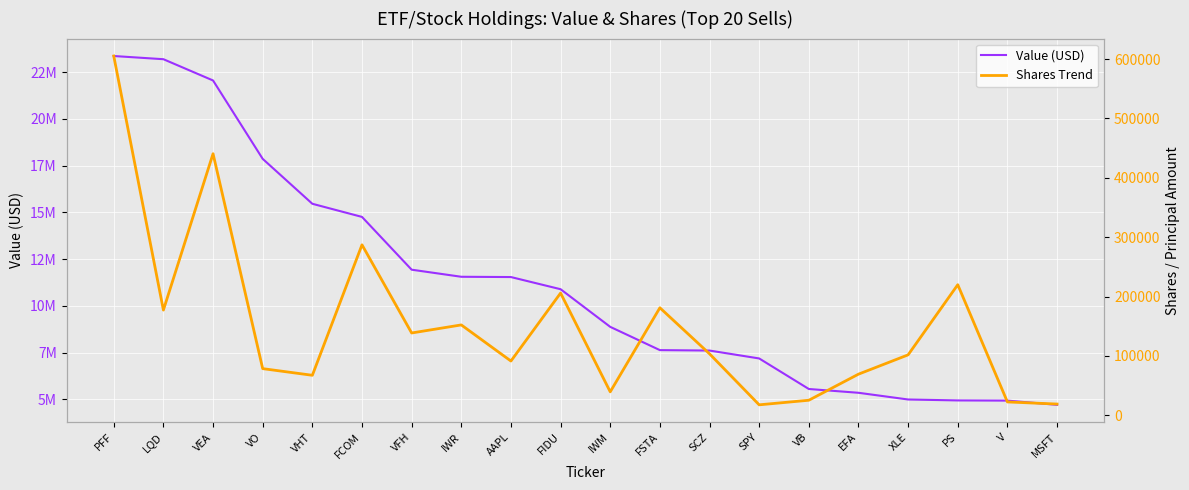

List the series in order of their overall mean, lowest first.

Shares Trend, Value (USD)